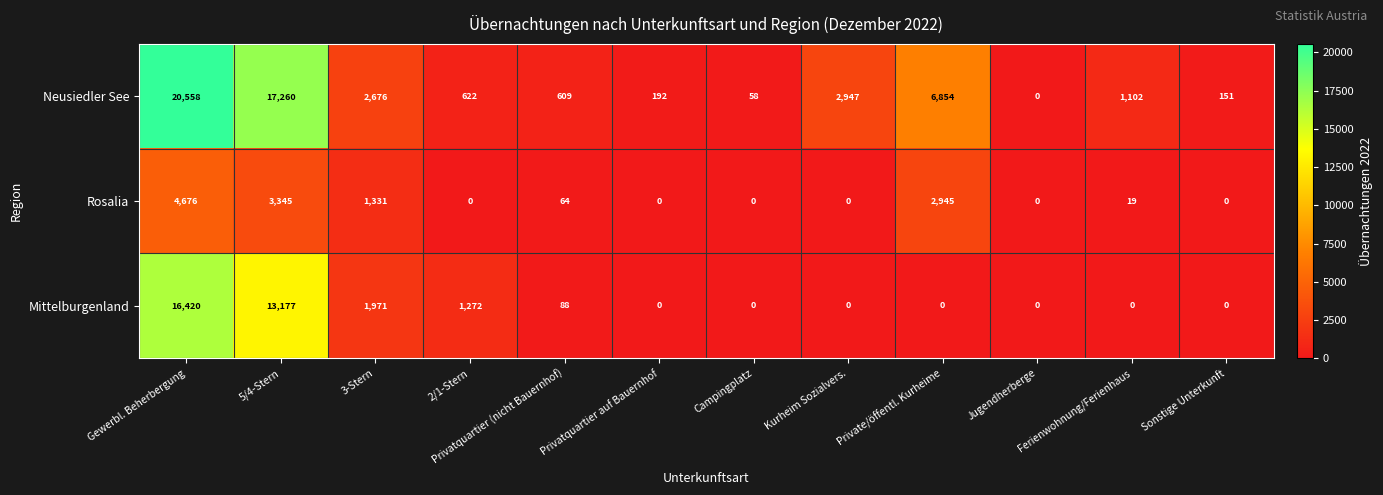

Rank the series at Privatquartier (nicht Bauernhof) from highest to lowest value.

Neusiedler See, Mittelburgenland, Rosalia